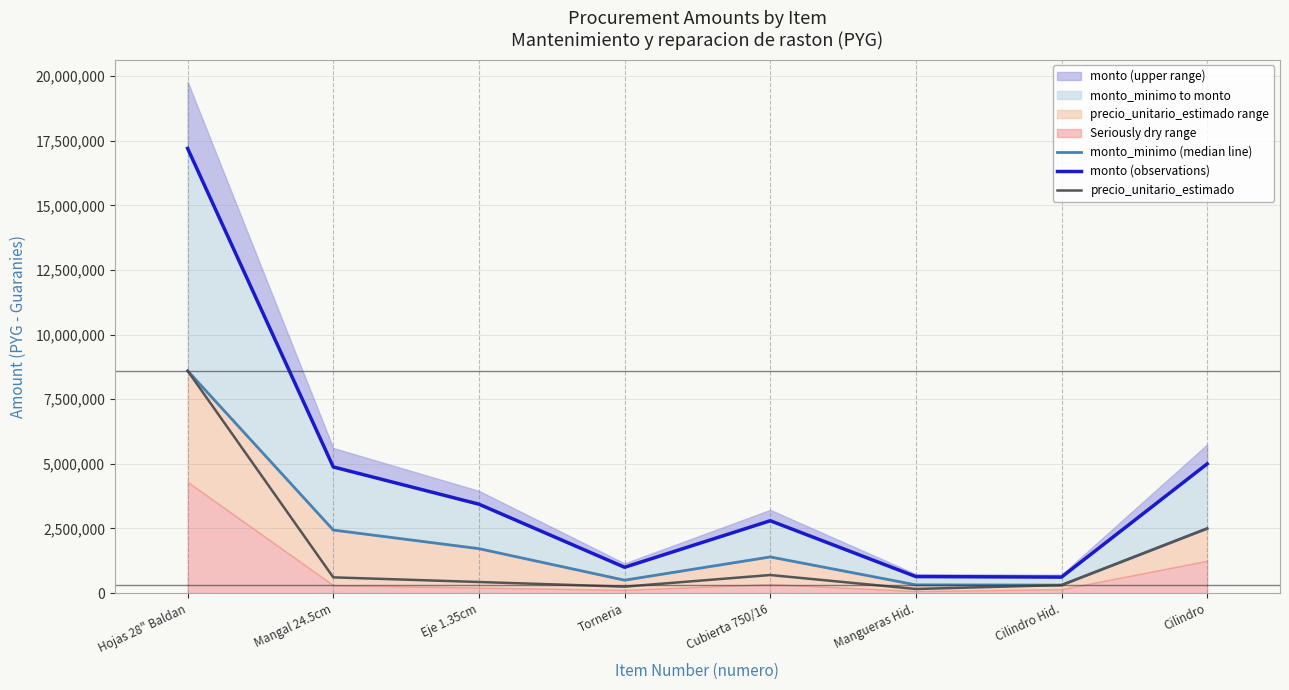

At which label does monto (observations) reach its peak?

Hojas 28" Baldan